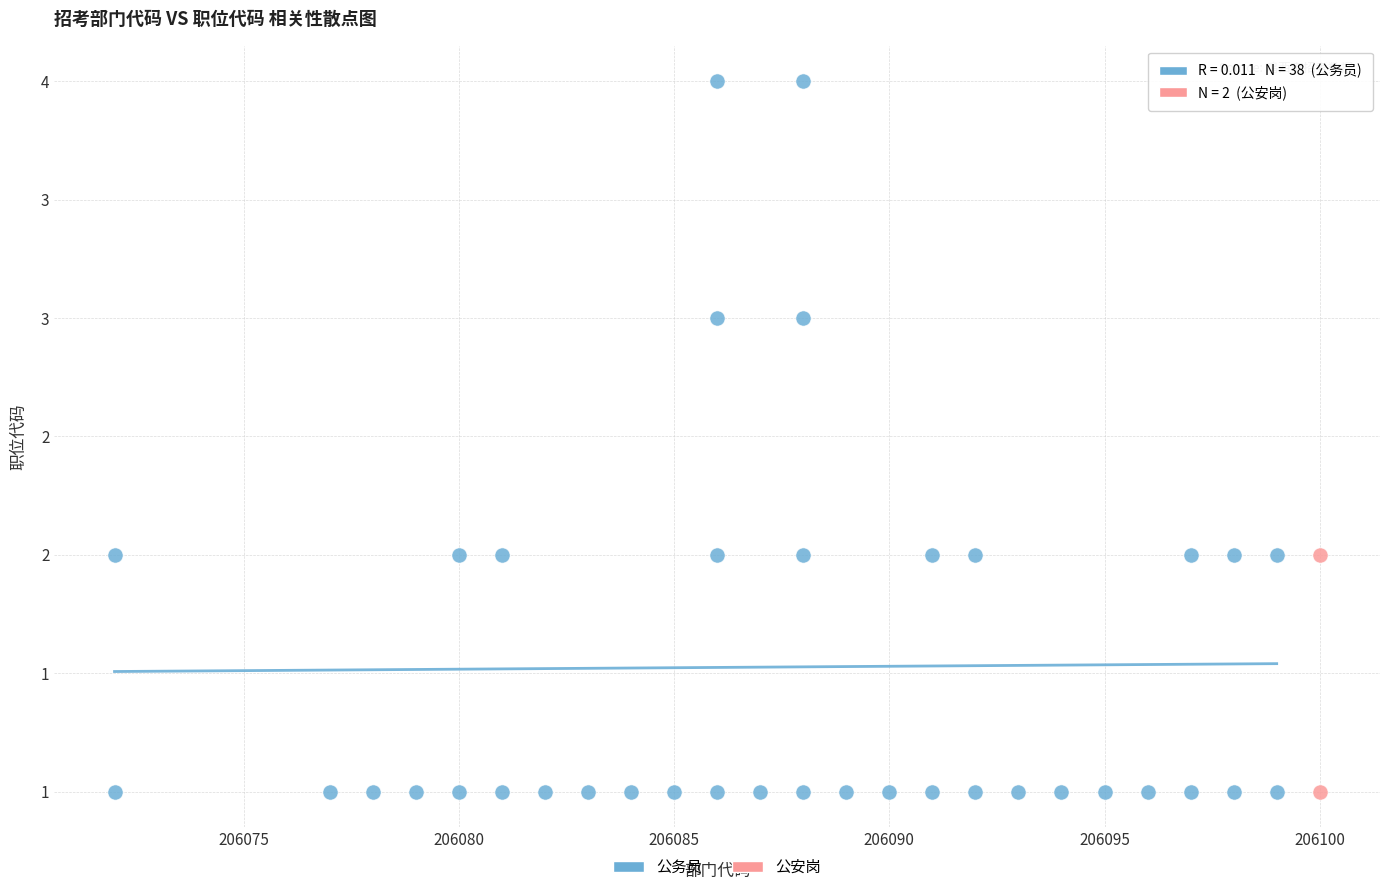

What are all the series names shown in the legend?

公务员, 公安岗